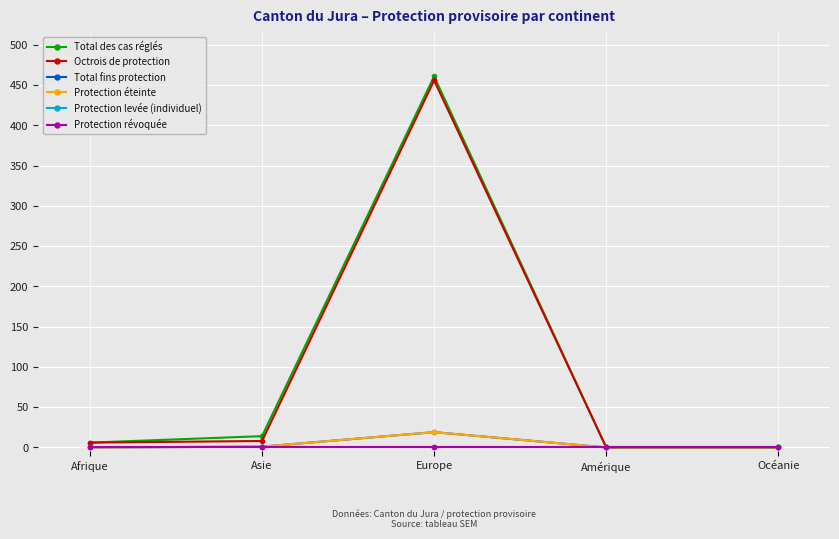

Does the chart have visible grid lines?

Yes